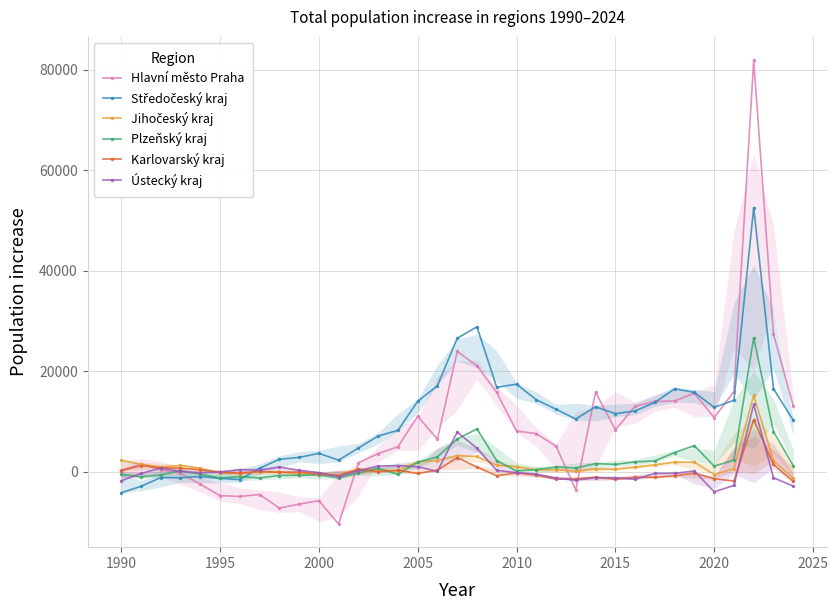

What is the lowest value of the Ústecký kraj series?

-3961